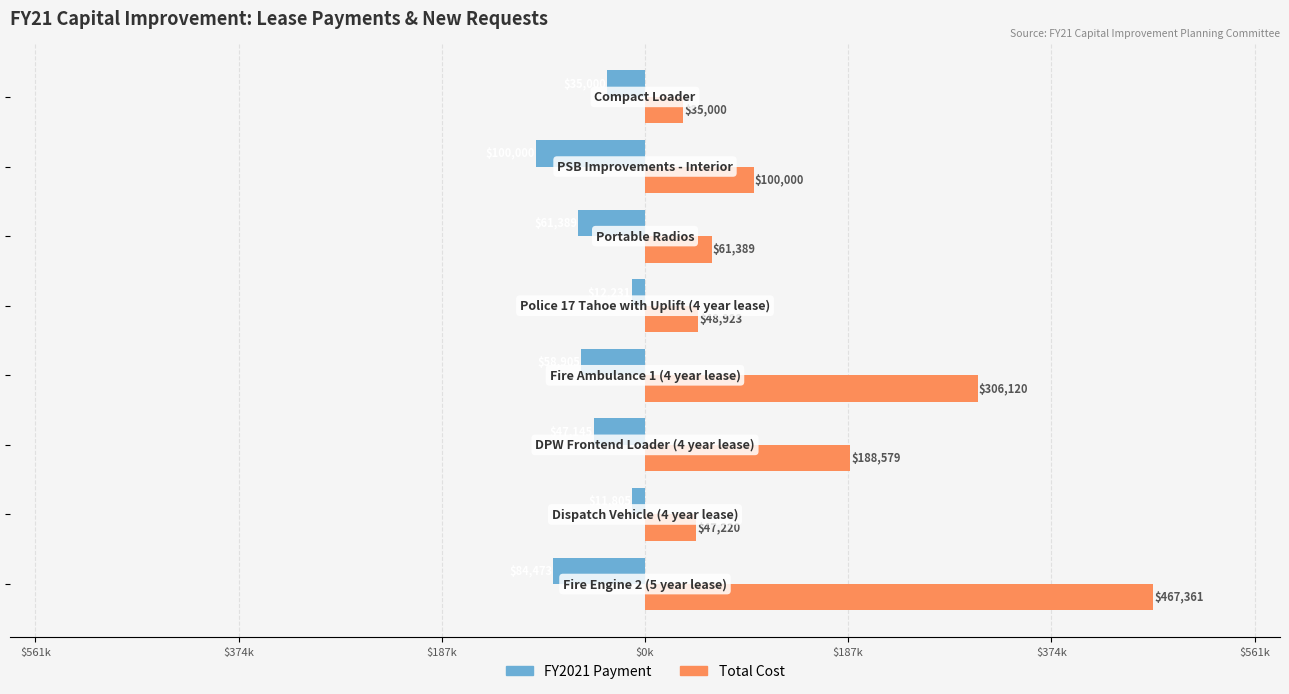

What are all the series names shown in the legend?

FY2021 Payment, Total Cost